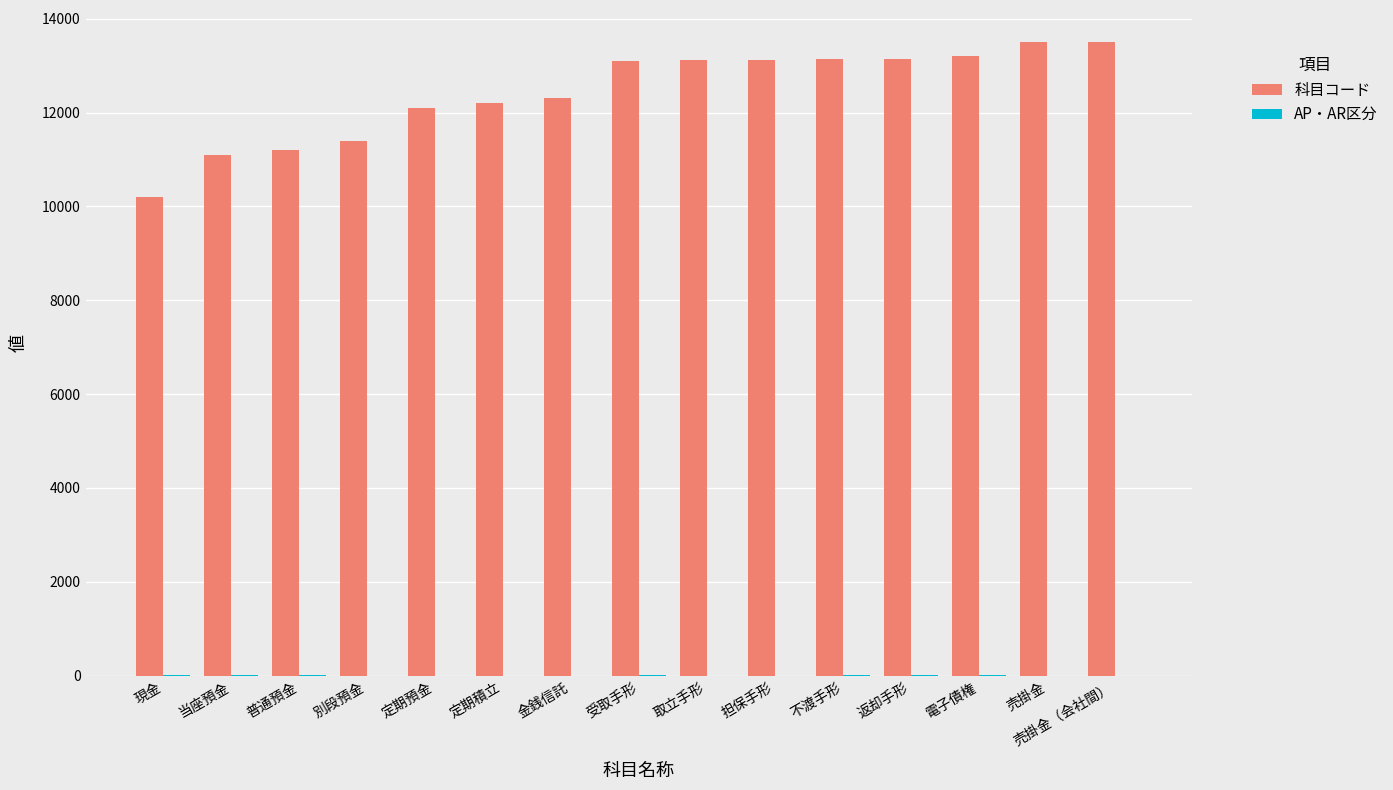

The 科目コード series shows 3872 at 受取手形. True or false?

False